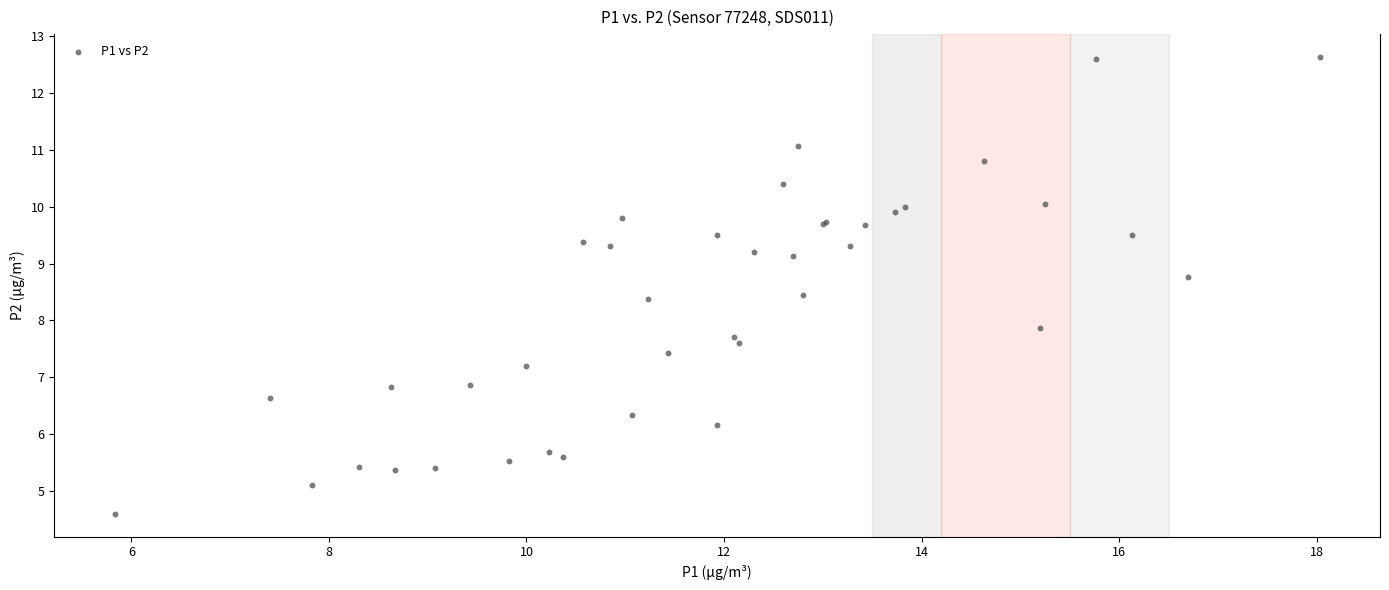

What Y value in the scatter plot is closest to 8?

7.9